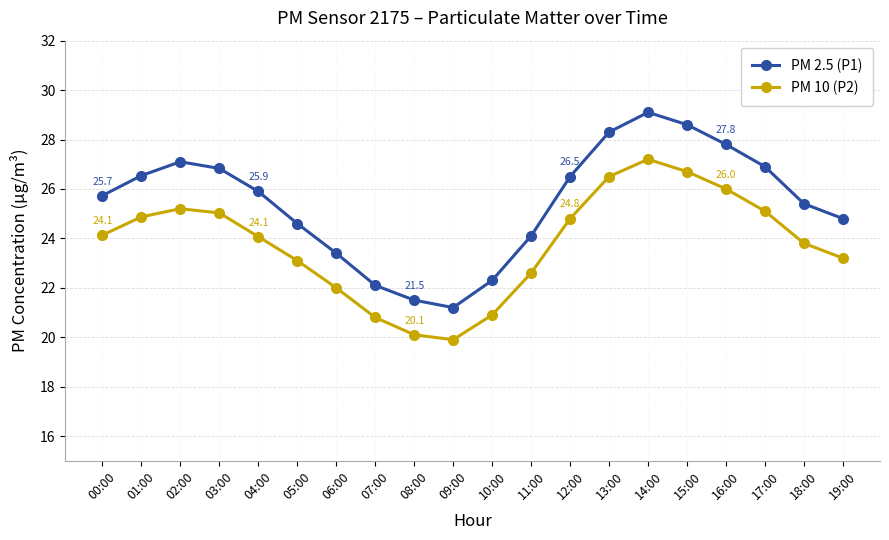

What value does the PM 10 (P2) series have at 07:00?

20.8